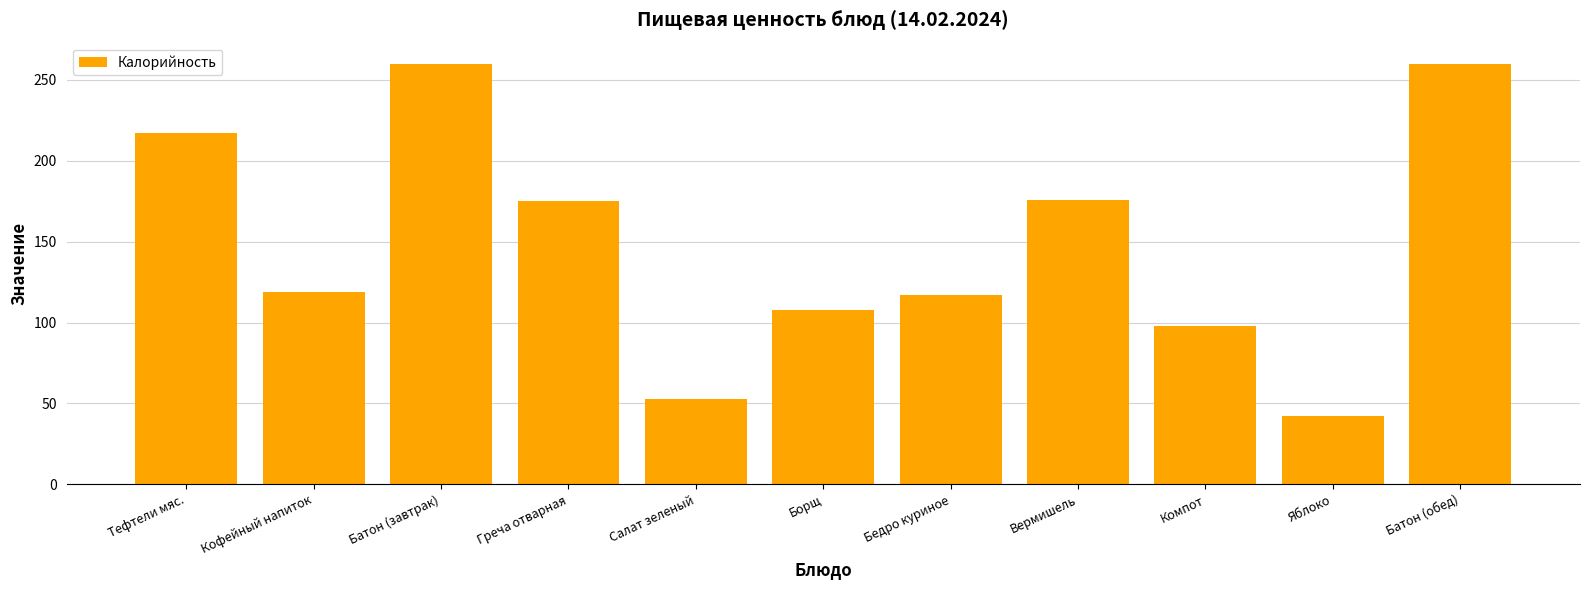

The value at Тефтели мяс. is 374. True or false?

False